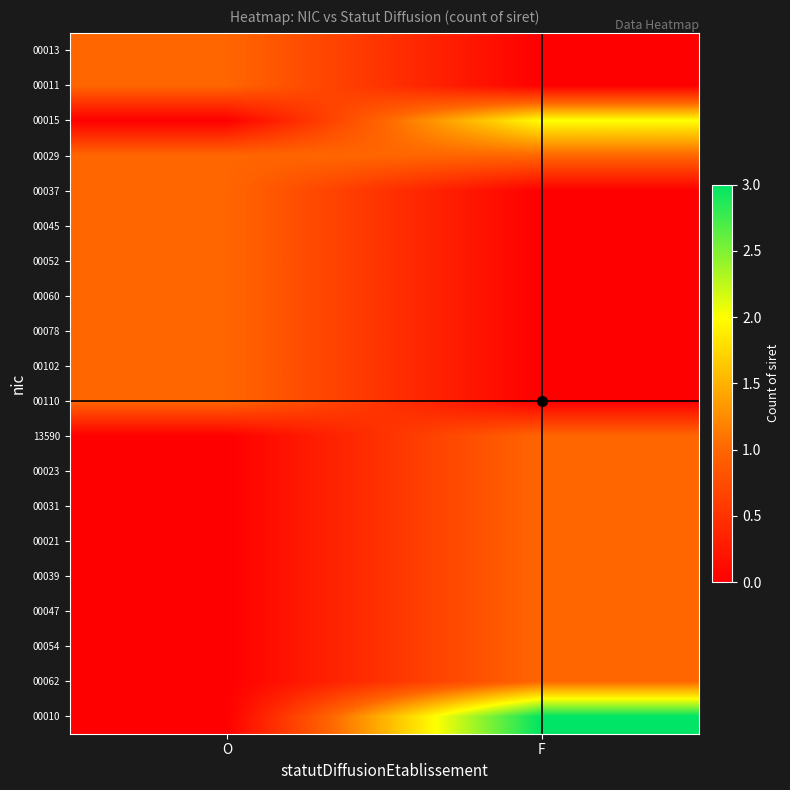

Between O and F, which is larger?

O